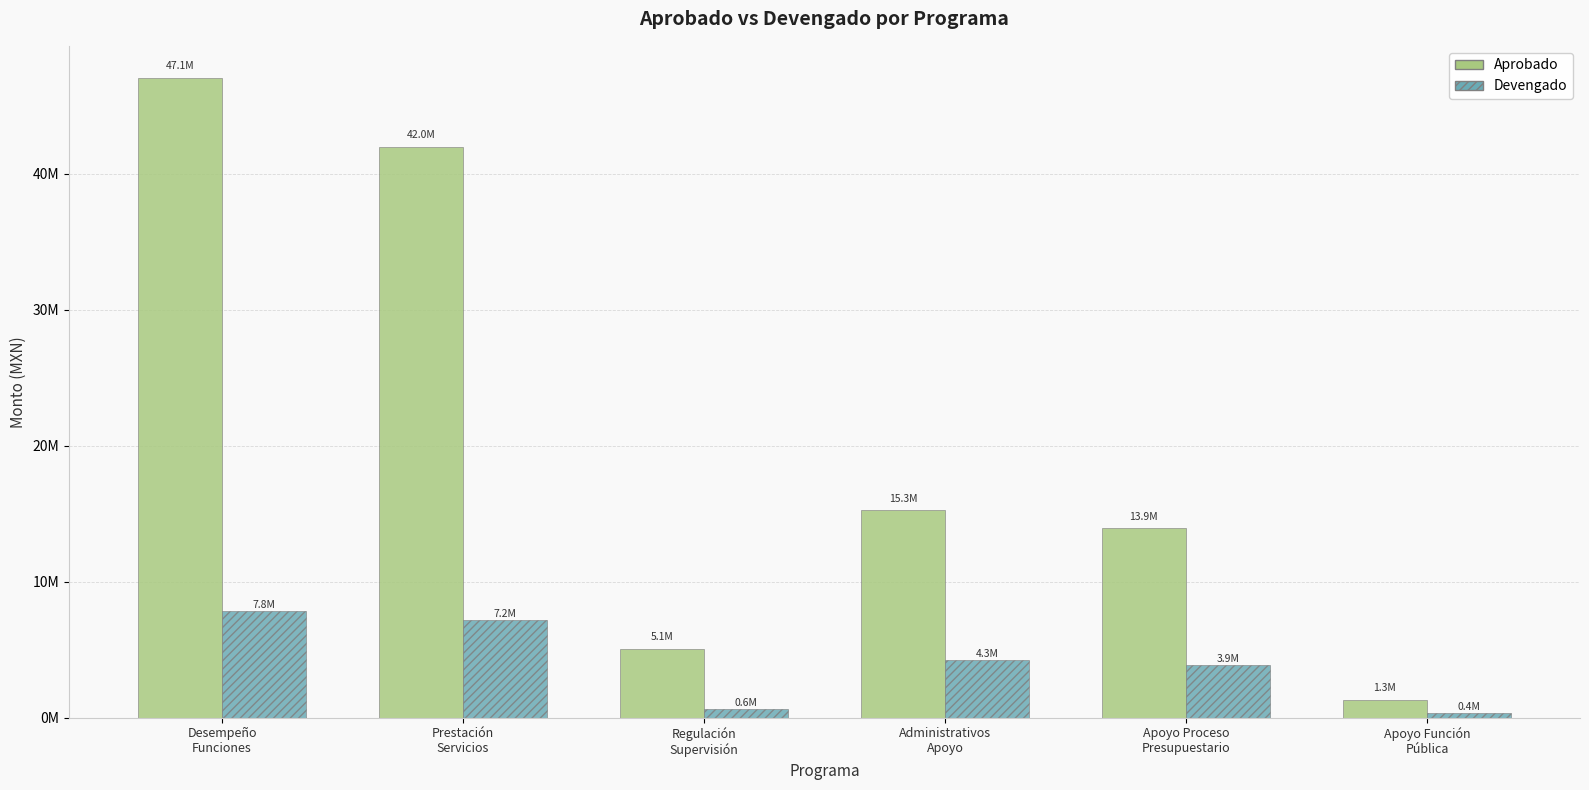

At how many categories does at least one series exceed 29883812?

2